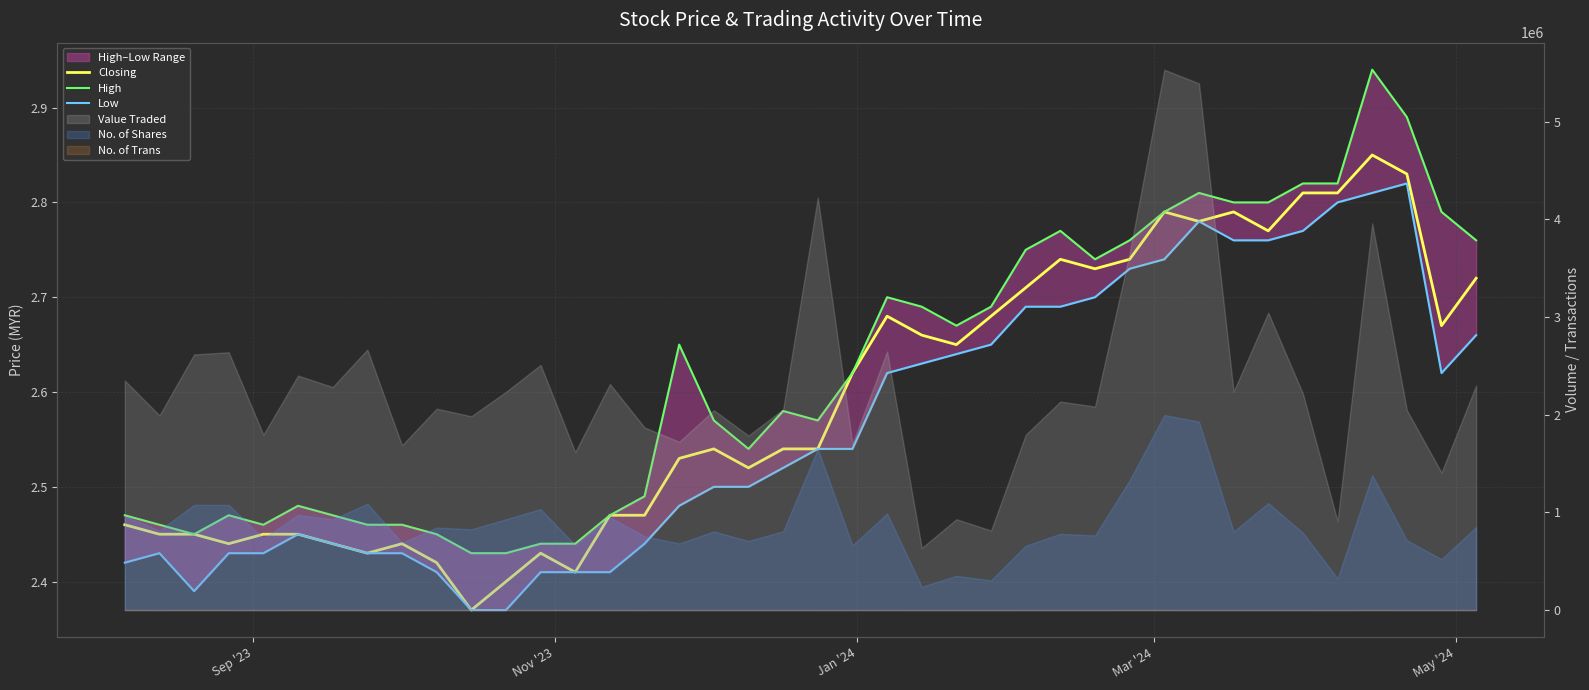

True or false: High and Low intersect in this chart.

False